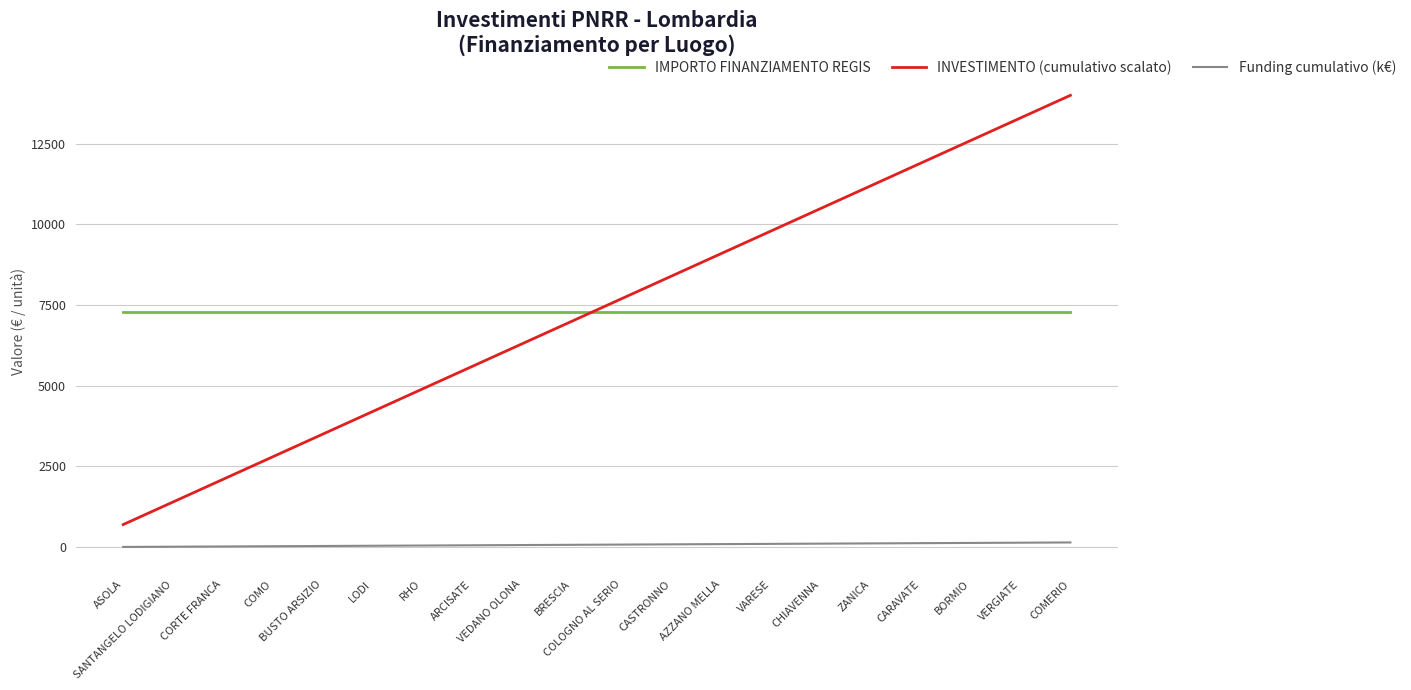

What is the spread (max minus min) of values at AZZANO MELLA?

9005.1